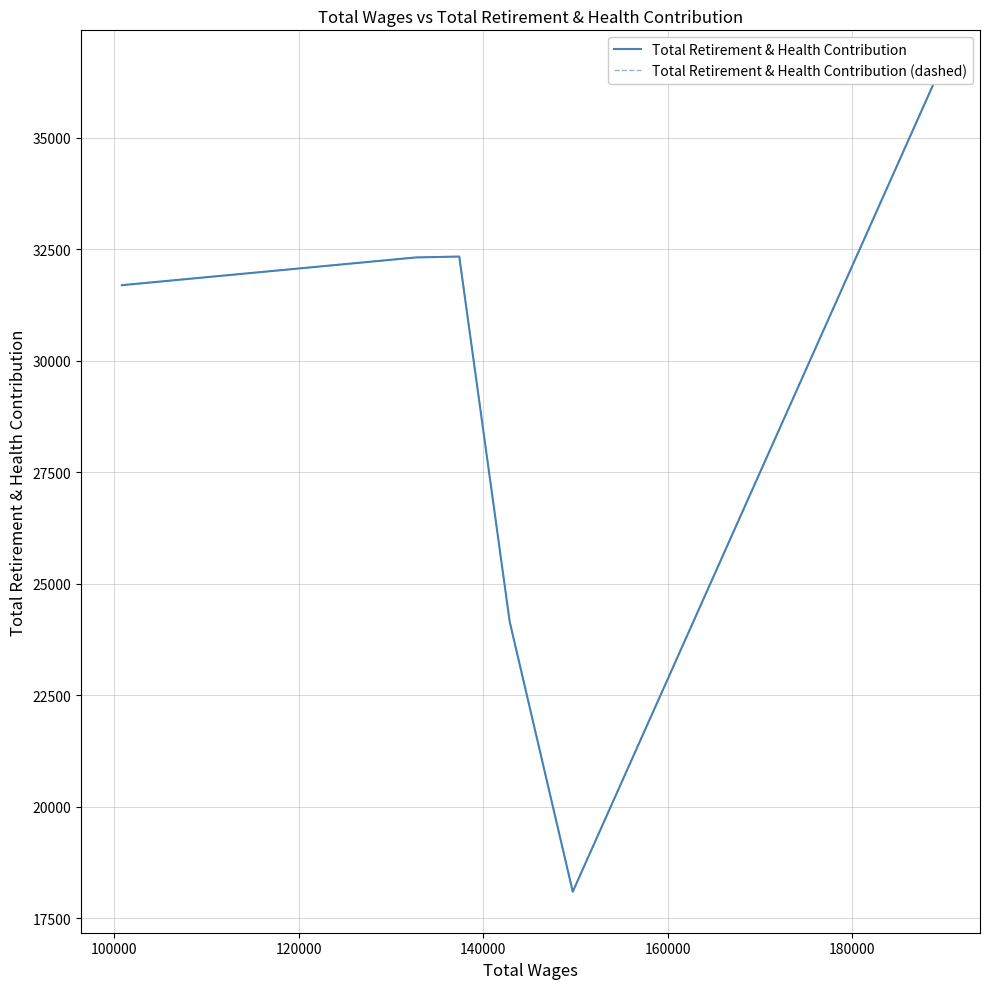

What is the average value of the Total Retirement & Health Contribution series?

29180